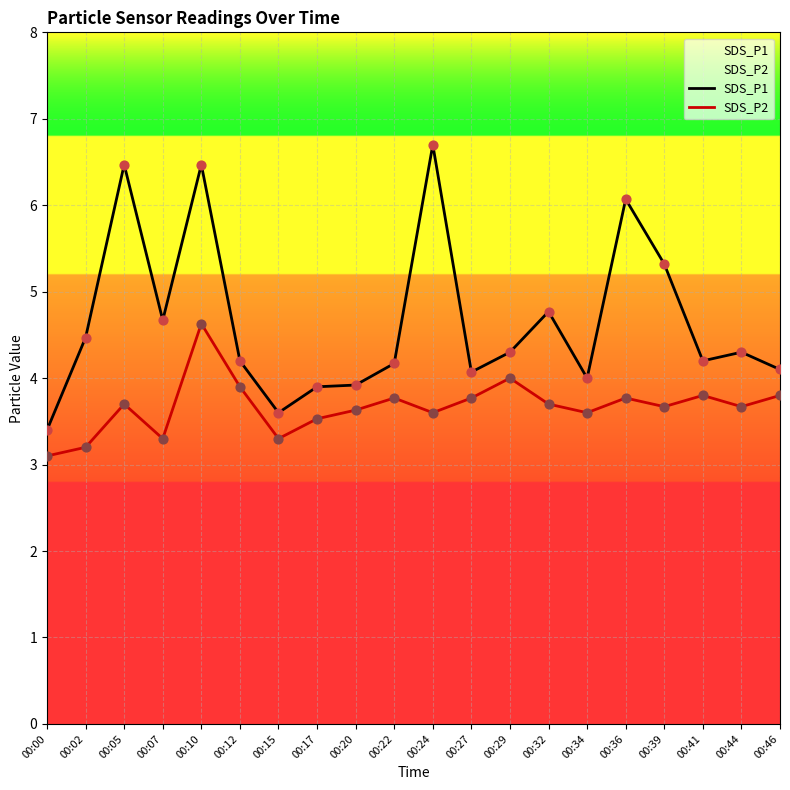

What is the total value across all series at 00:20?

7.5